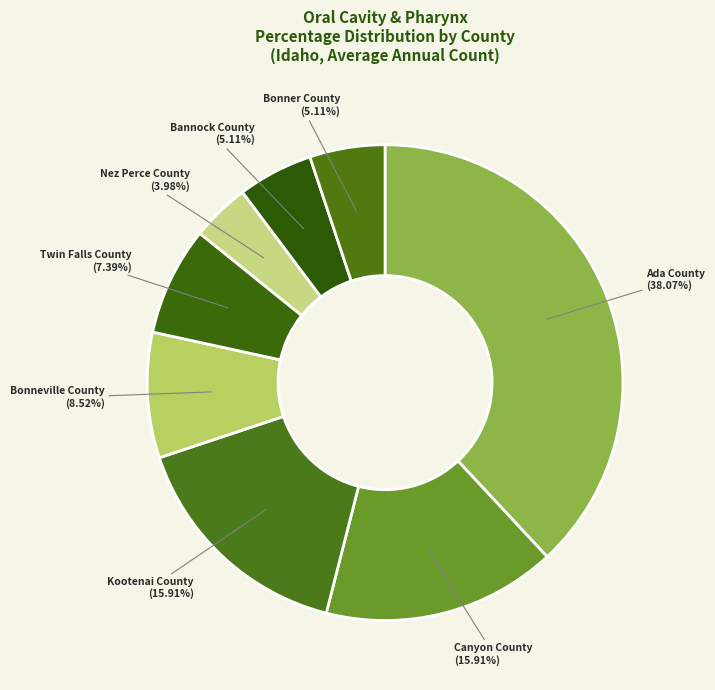

Which category has the smallest portion of the pie?

Nez Perce County (3.98%)